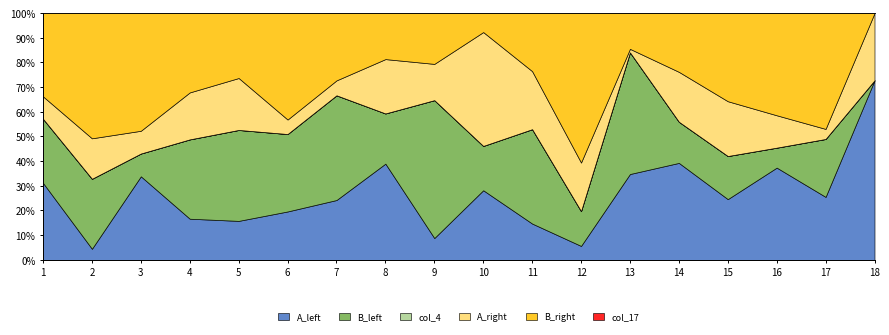

At which category is the sum across all series the highest?

15